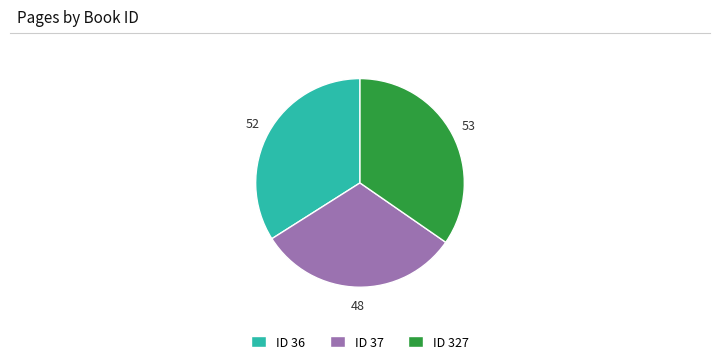

Does any single category account for the majority?

No